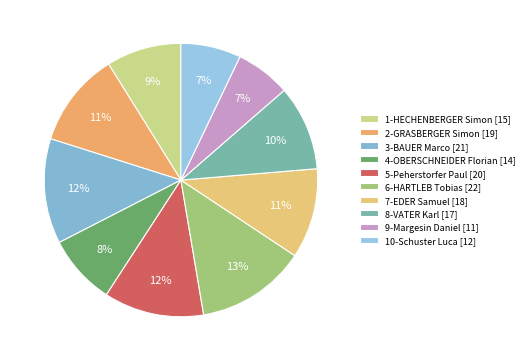

Count the number of slices in the pie.

10